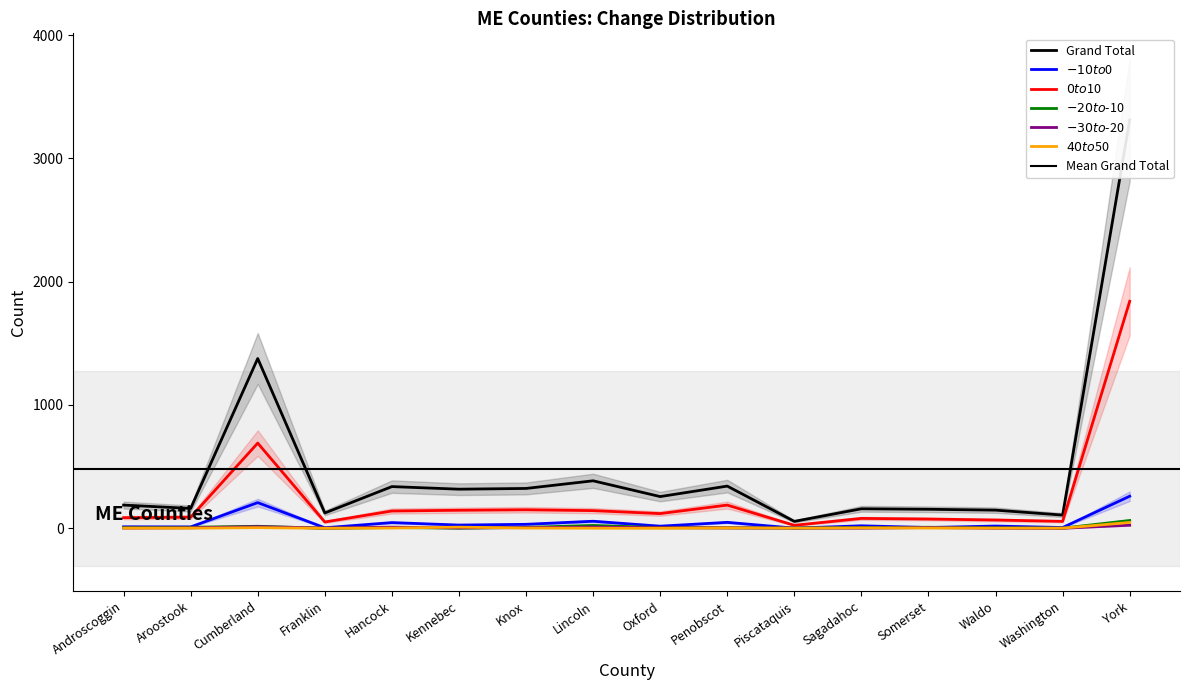

At which category does $0 to $10 reach its first local peak?

Cumberland